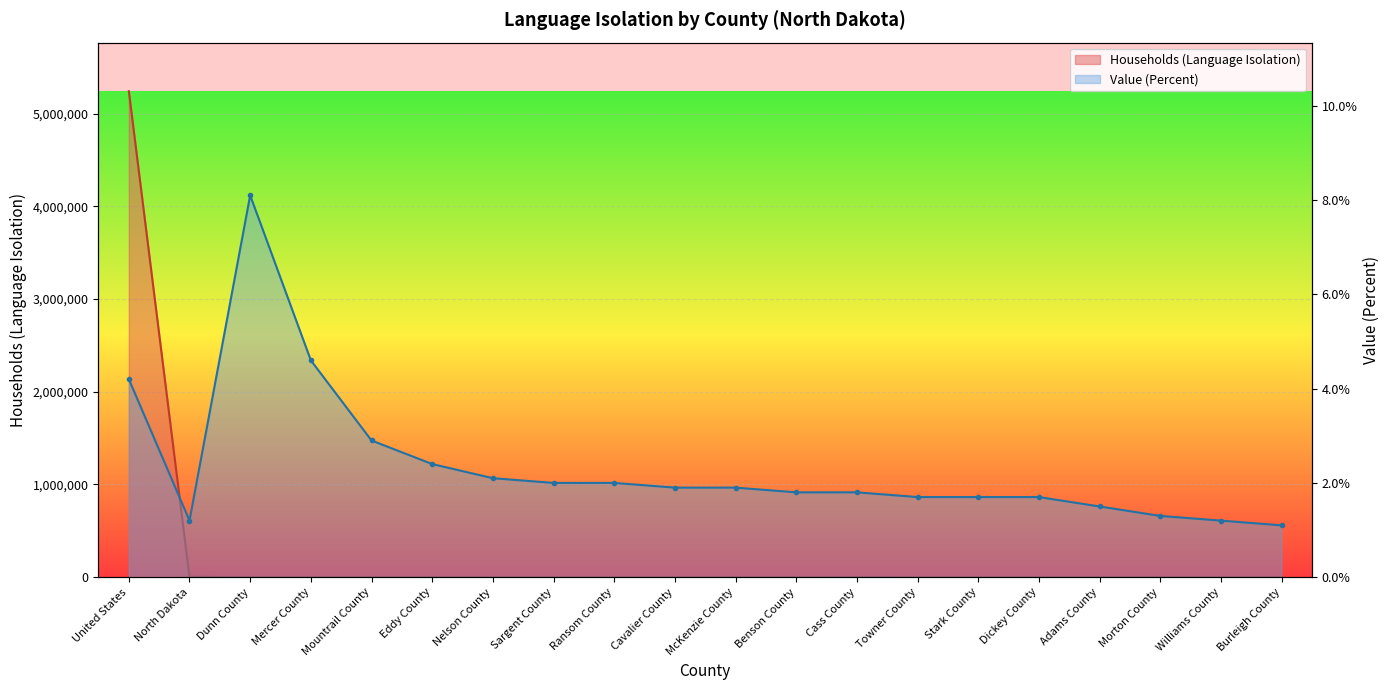

How many interior local peaks does the Households (Language Isolation) series have?

5